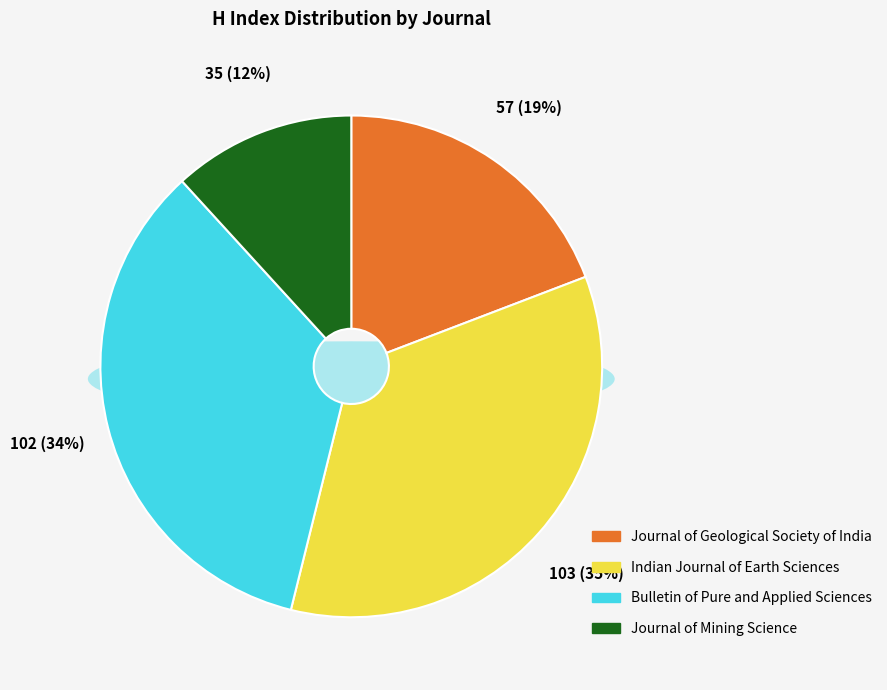

What portion of the pie excludes Bulletin of Pure and Applied Sciences?

65.7%